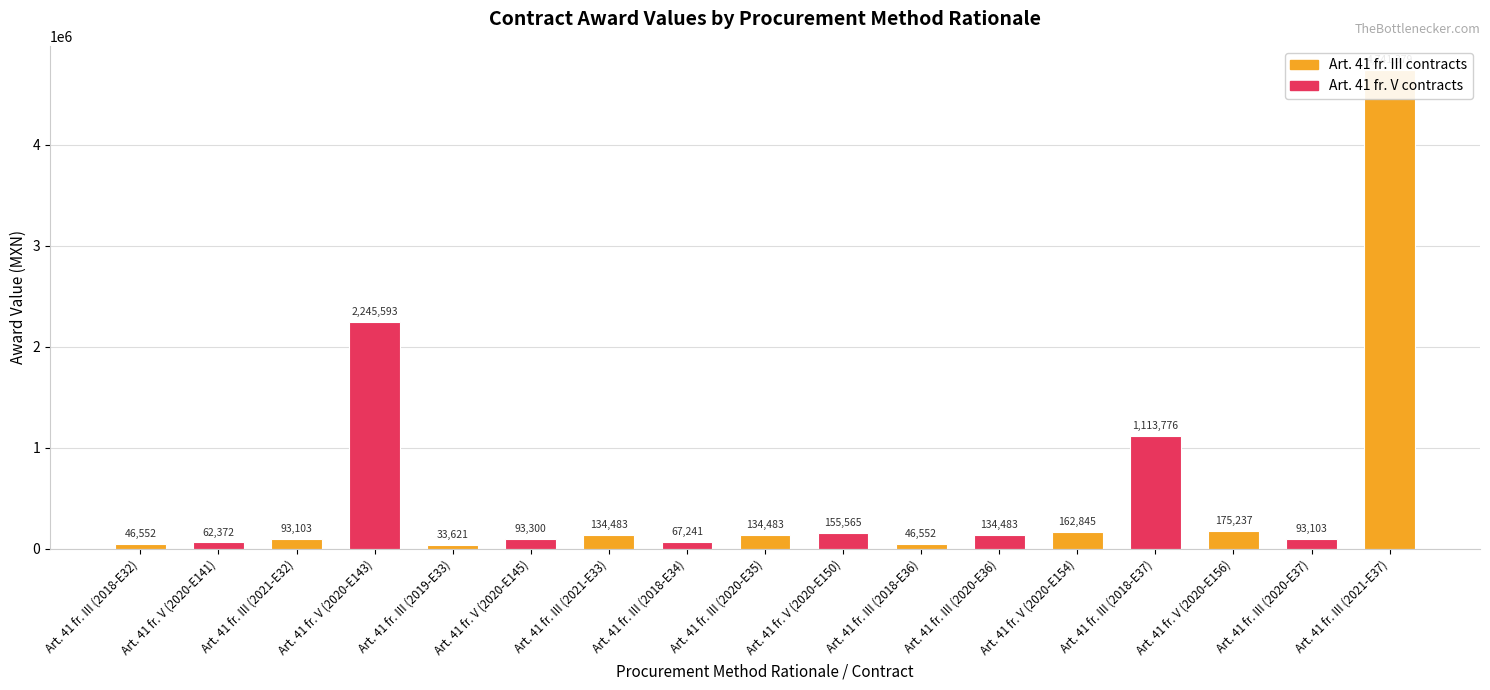

What is the value of the 4th bar from the left?

2245593.1